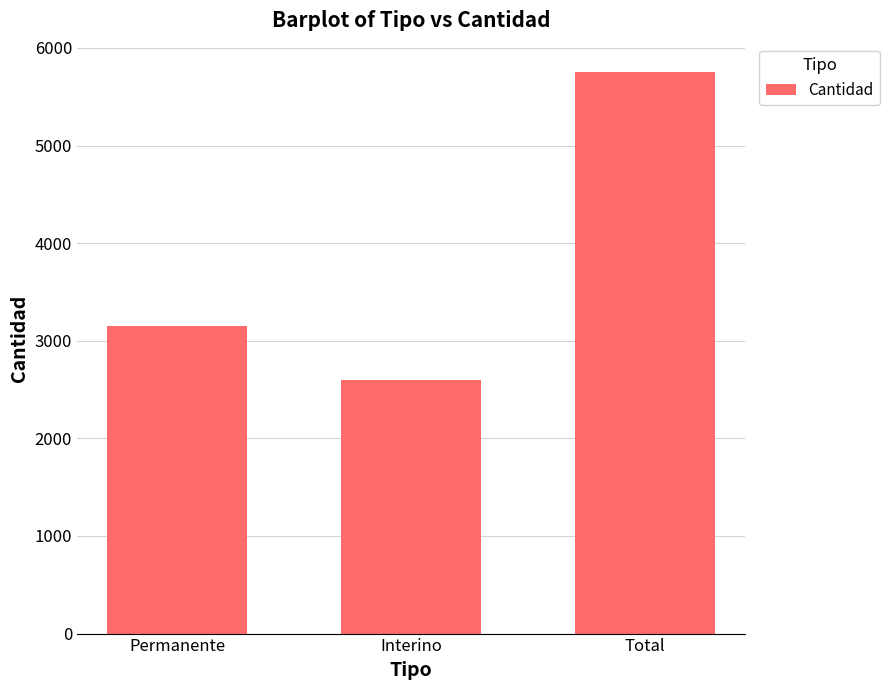

Read the value at Total, to the nearest 100.

5800